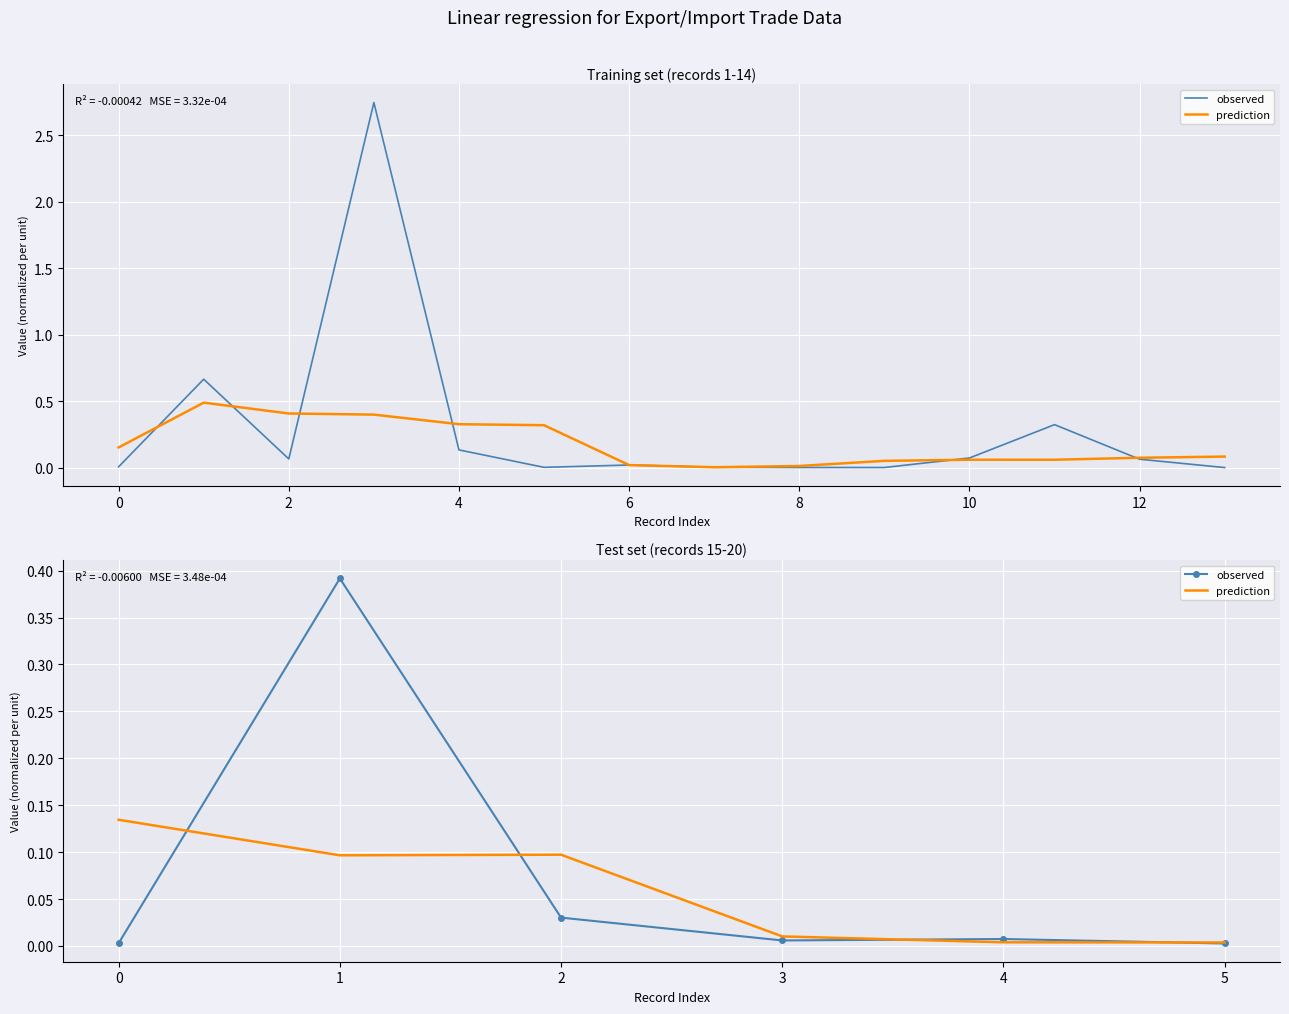

In prediction, how many points are higher than both neighbors (excluding endpoints)?

1